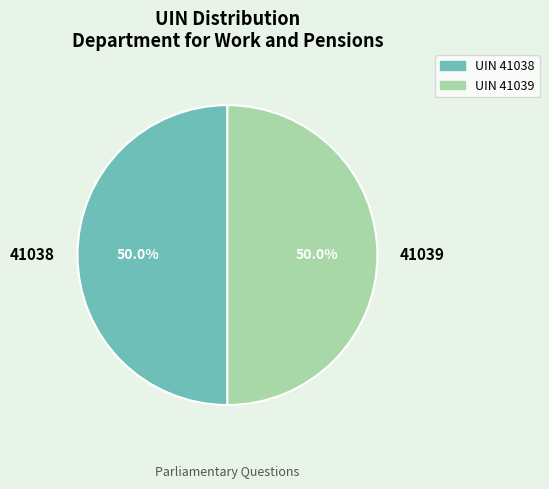

How many slices are in this pie chart?

2